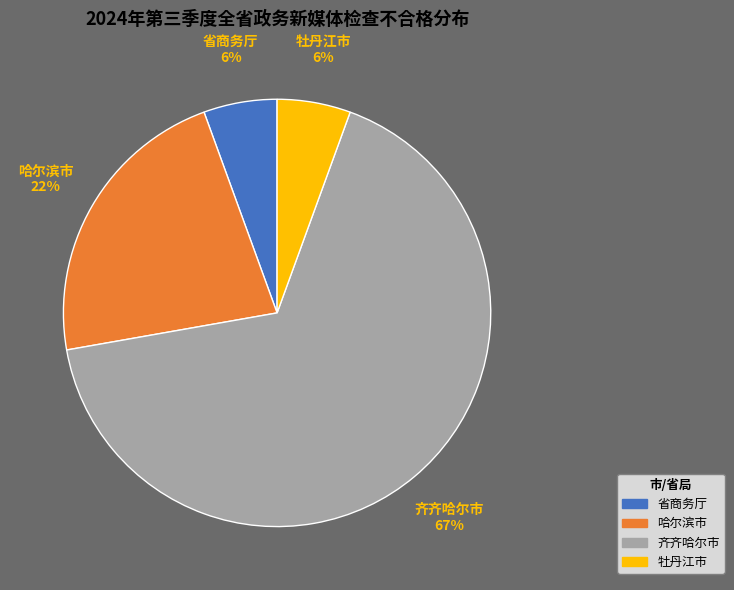

Does 牡丹江市 account for over 50% of the chart?

No